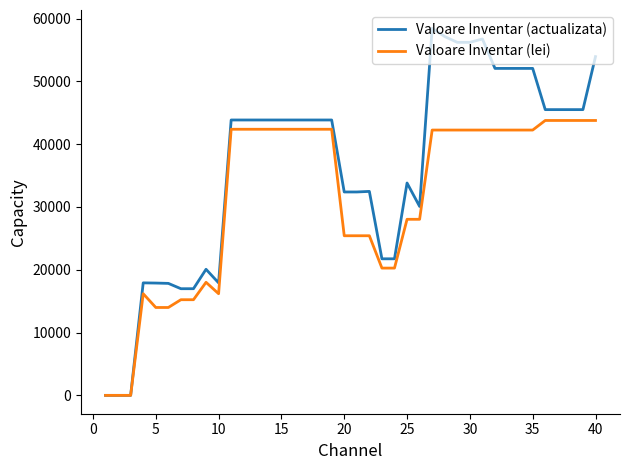

What is the greatest value displayed?

58448.6